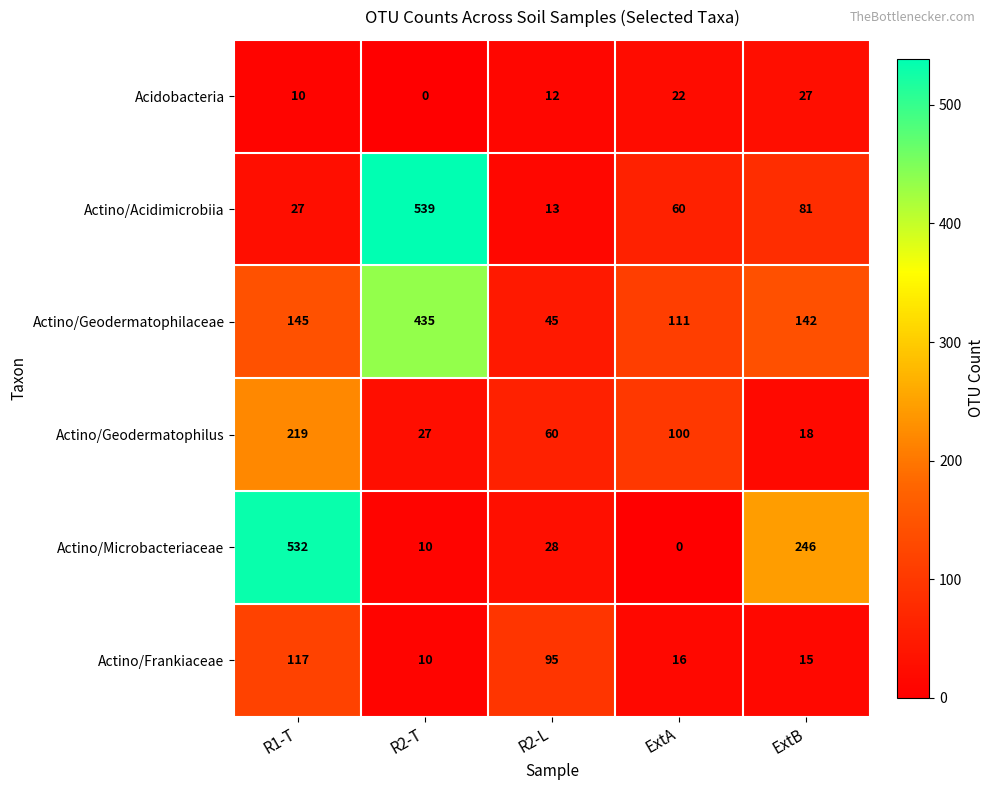

Is it true that Actino/Microbacteriaceae equals 246 at ExtB?

True